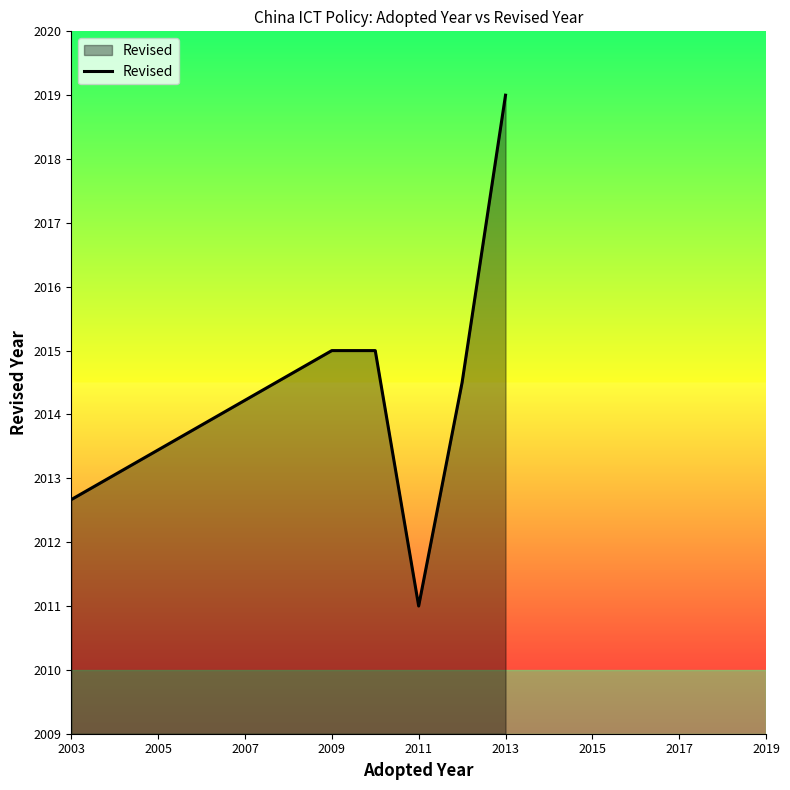

How many interior local valleys (lower than both neighbors) does the data have?

1